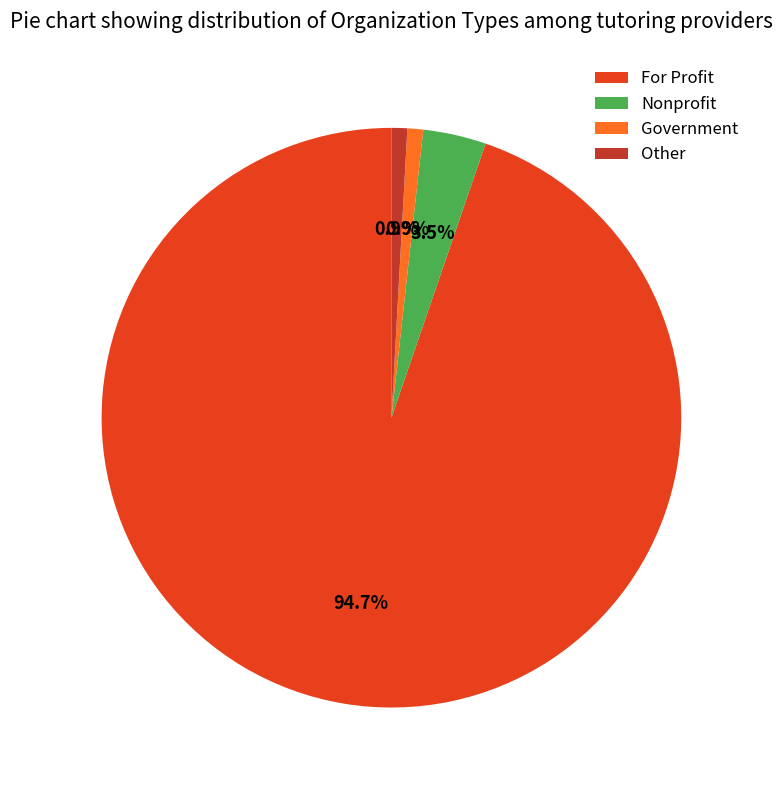

What is the ratio of the value at Nonprofit to the value at Other?

4.0